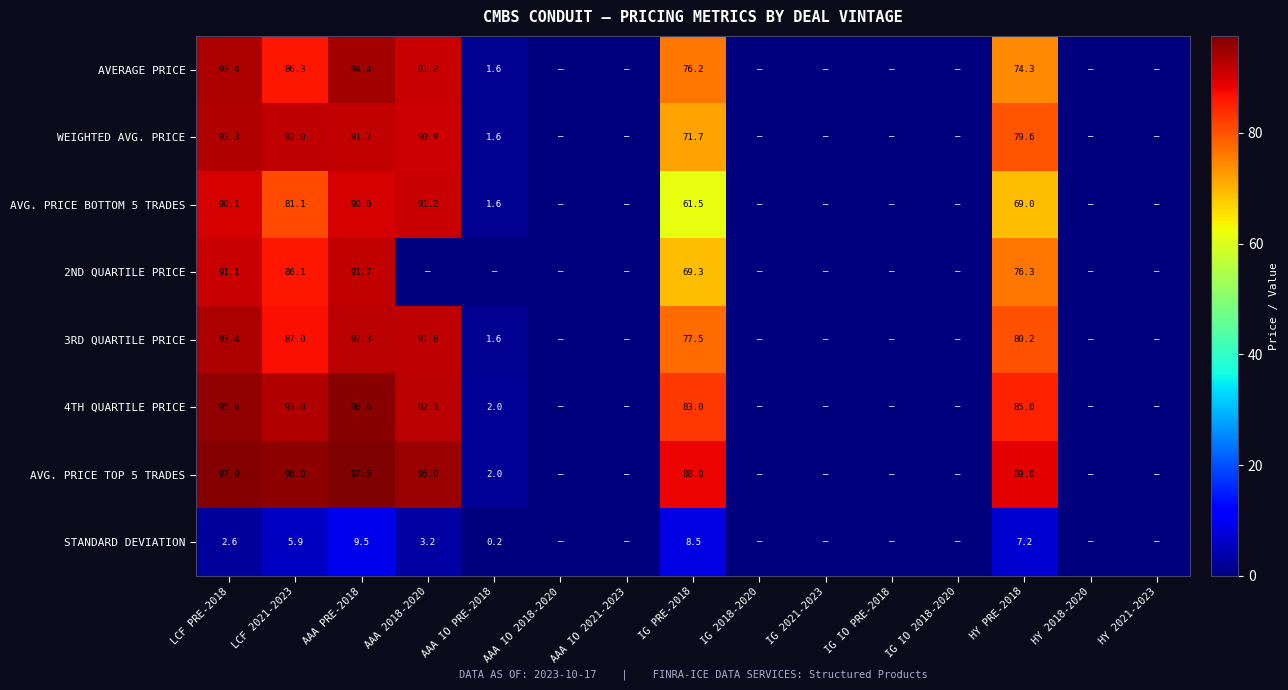

Which category has the highest value across all series?

AAA PRE-2018